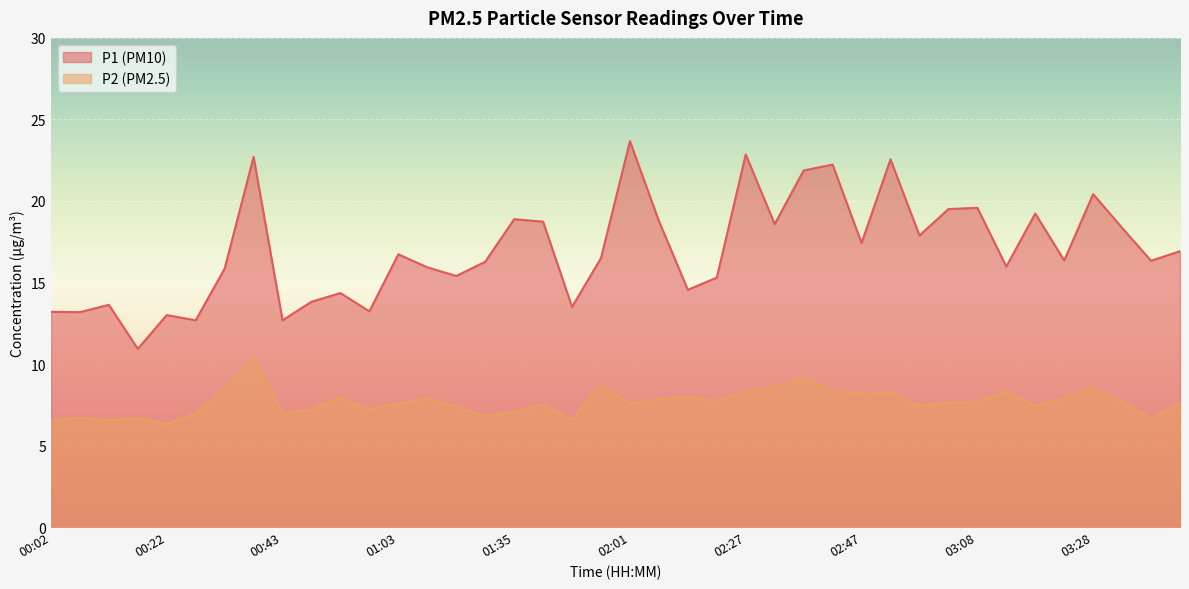

What is the average value of the P2 series?

7.7